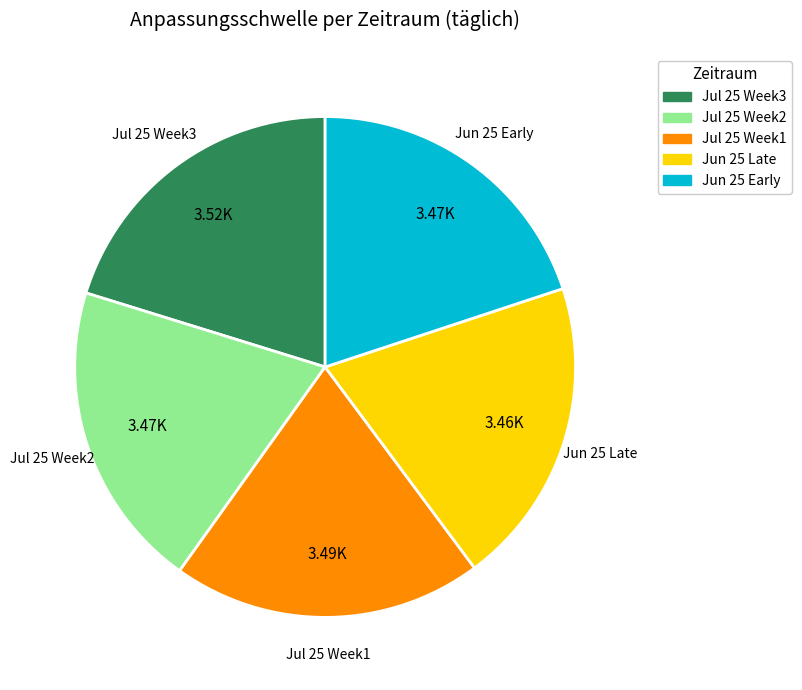

Does any single category account for the majority?

No